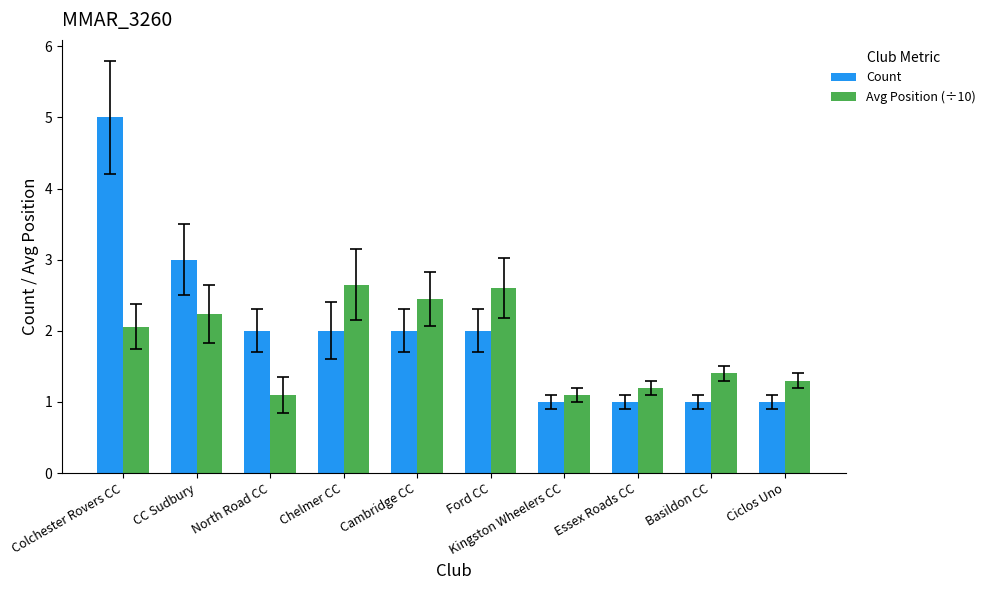

Count the number of categories in the chart.

10